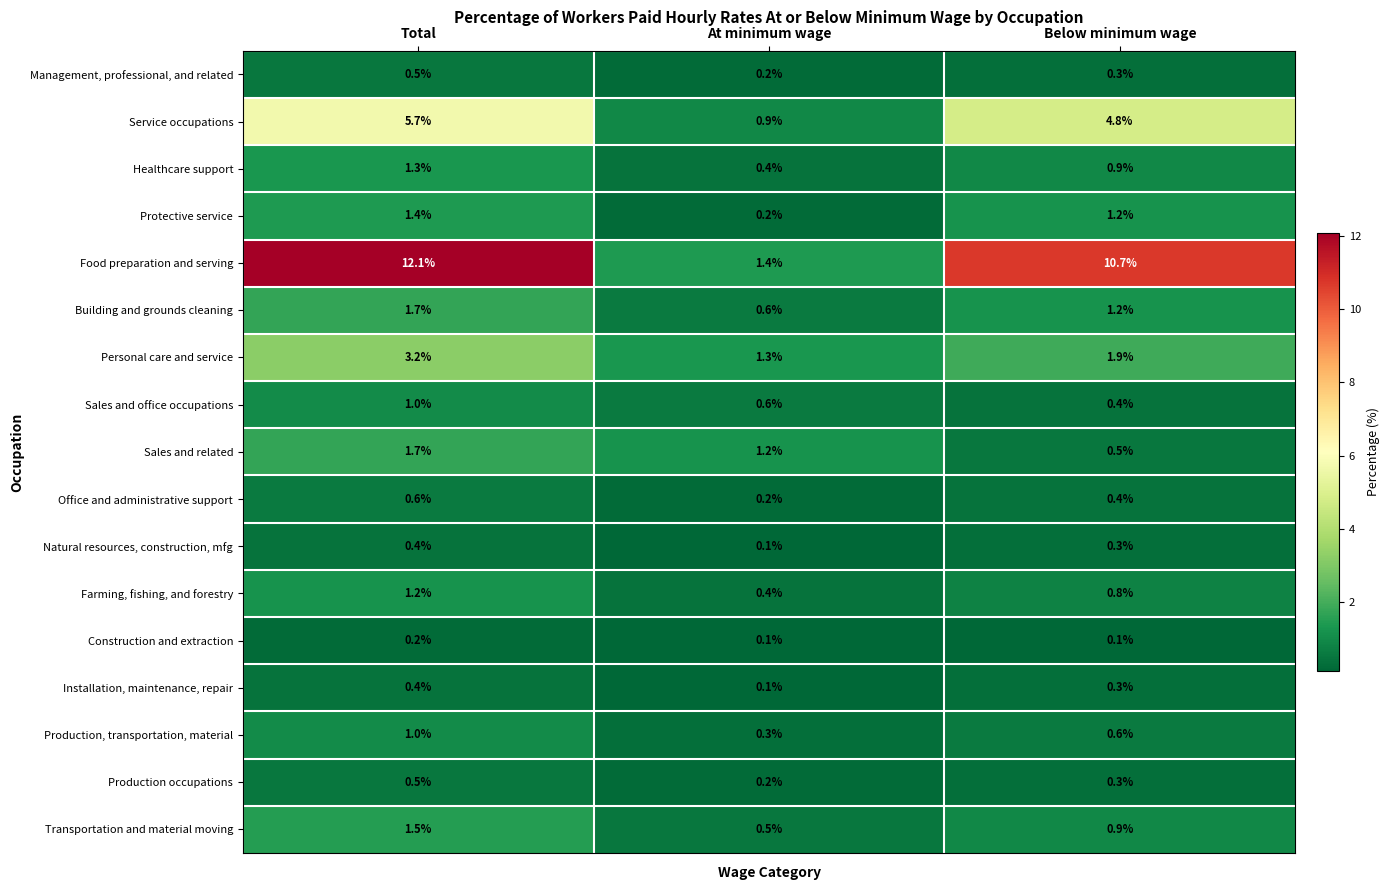

Rank the categories by Production occupations value from lowest to highest.

At minimum wage, Below minimum wage, Total